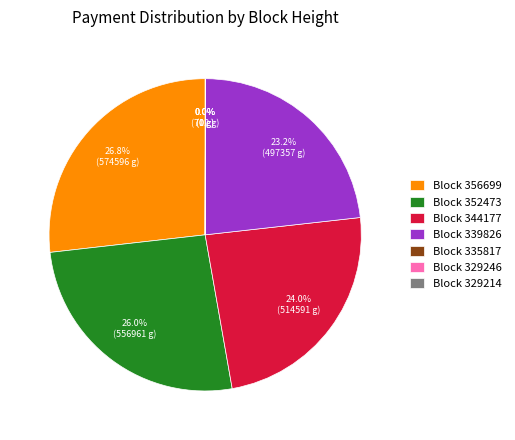

Which category has the biggest portion of the pie?

Block 356699